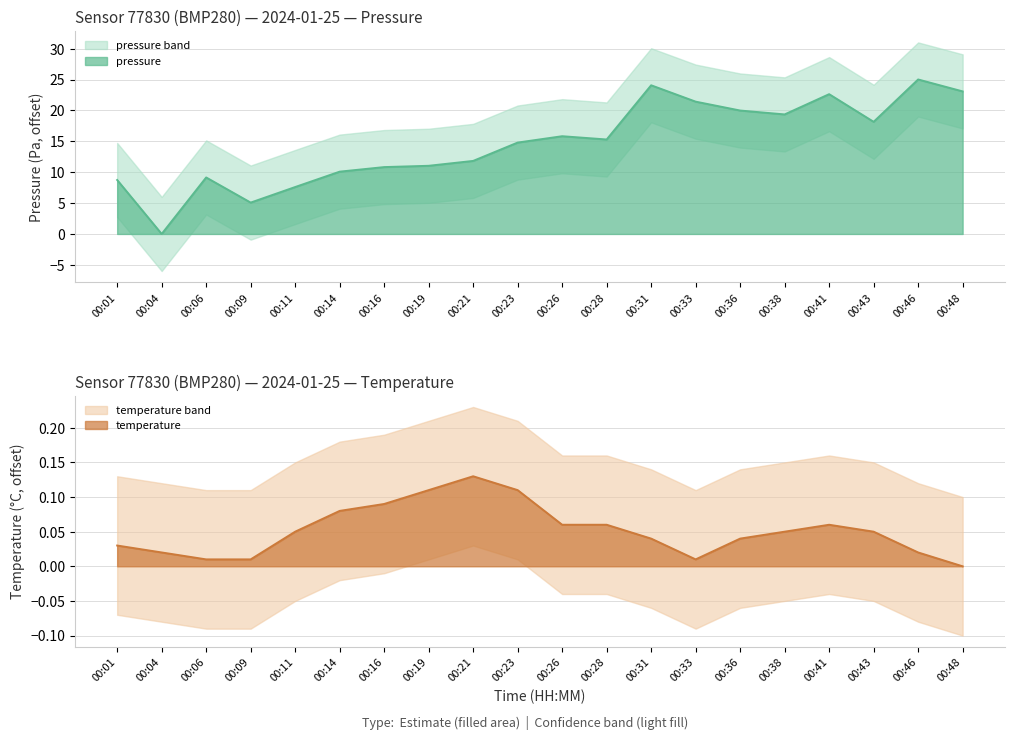

What is the highest value of the temperature series?

0.1